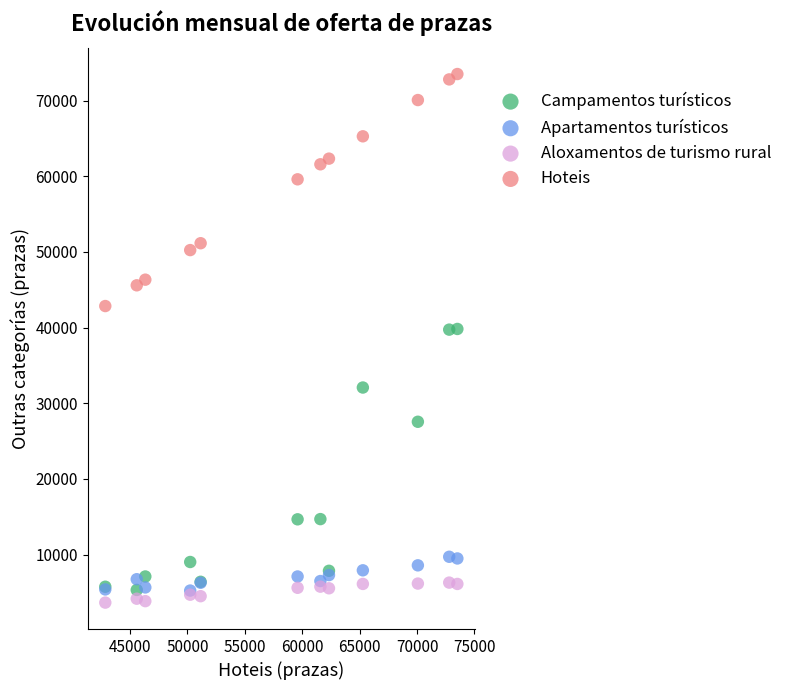

In the Hoteis series, what Y value is closest to 58175?

59592